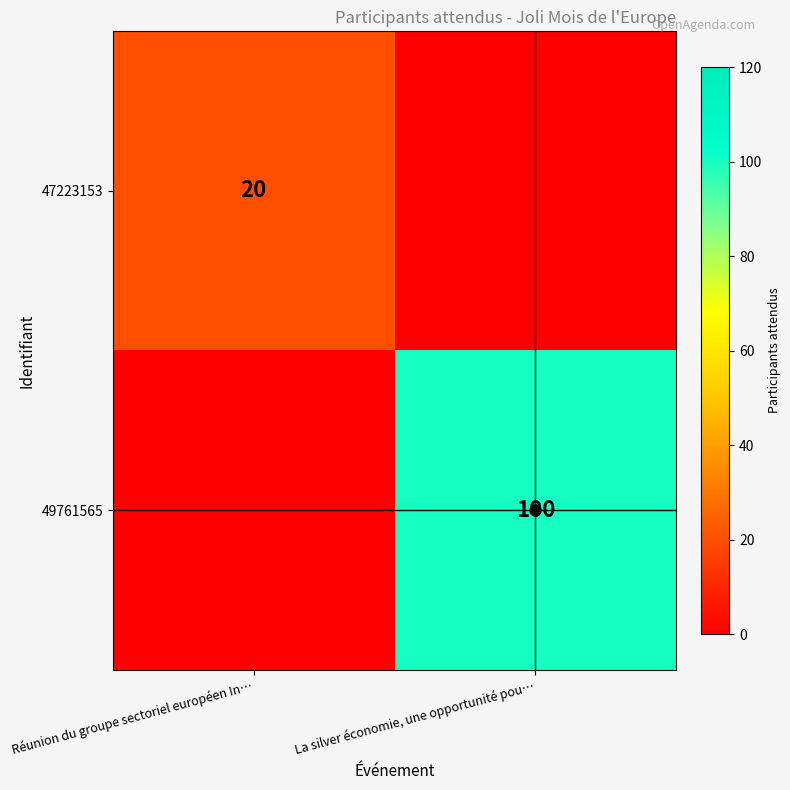

How many series are shown in this chart?

2